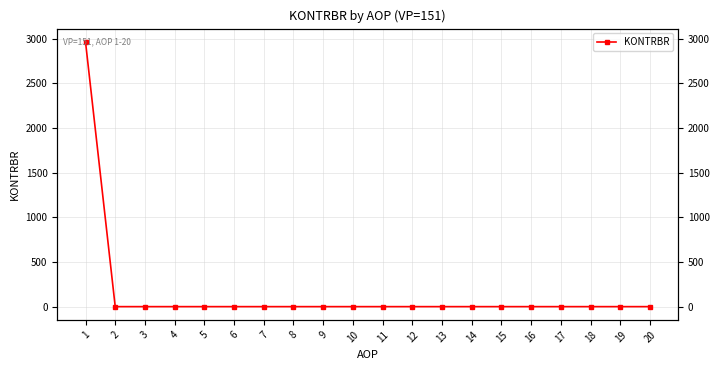

How many data points does each series have?

20